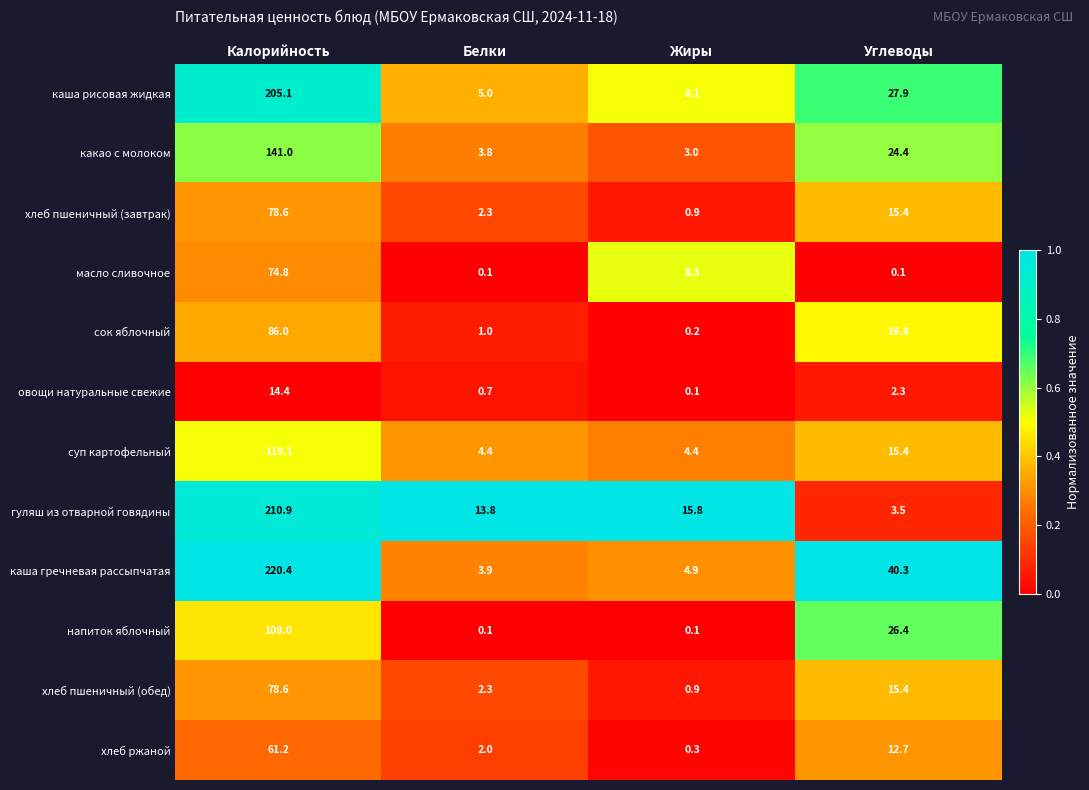

What is the greatest value displayed?

220.4